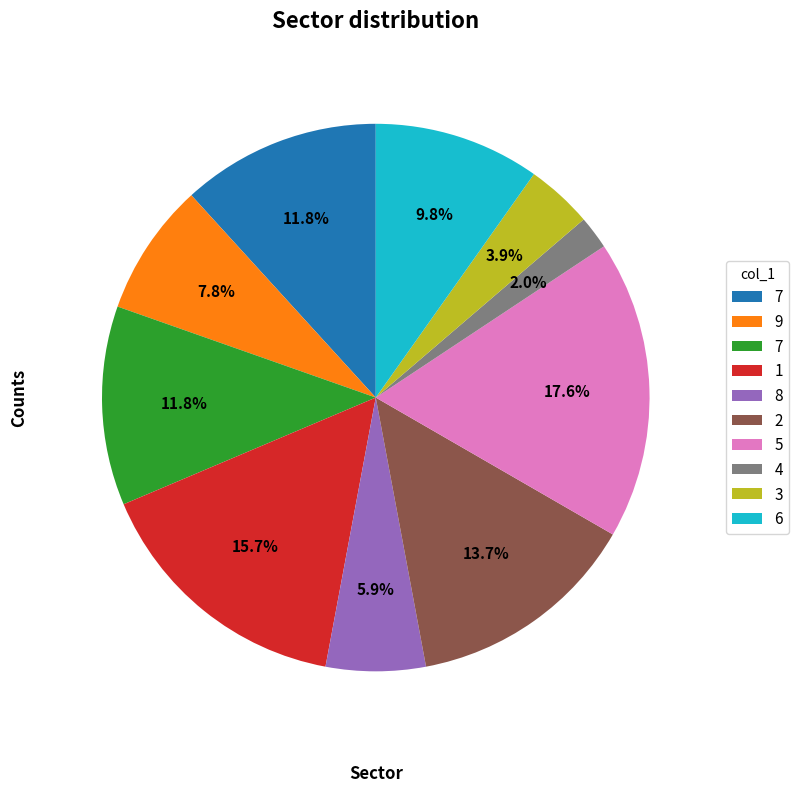

Does any single category account for the majority?

No